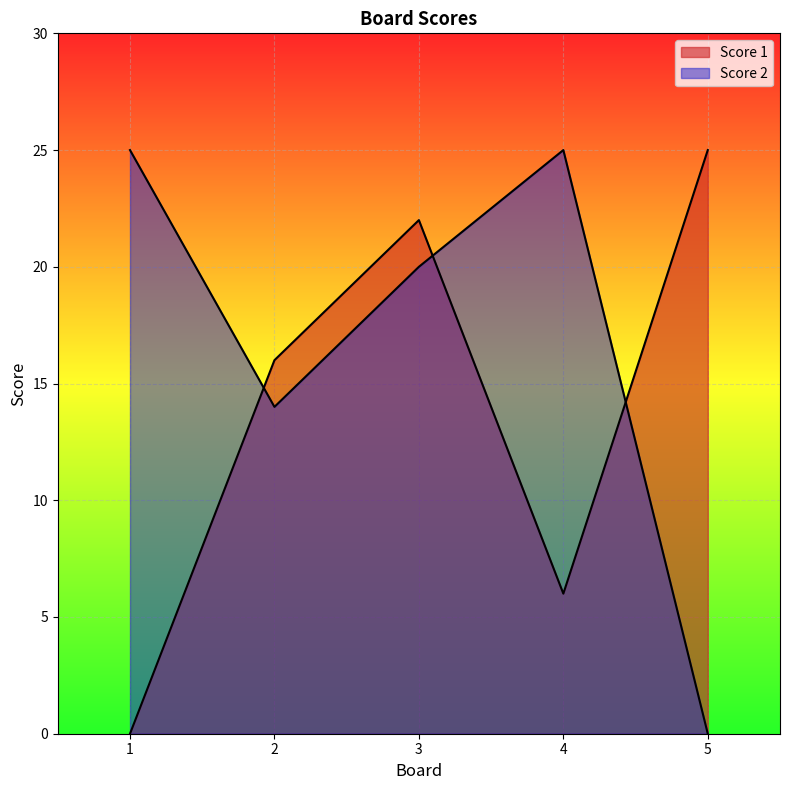

After their last crossing, which series has the higher values: Score 1 or Score 2?

Score 1